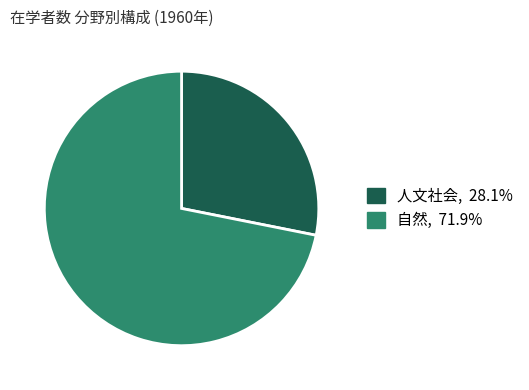

The 人文社会 slice represents 17% of the pie. True or false?

False